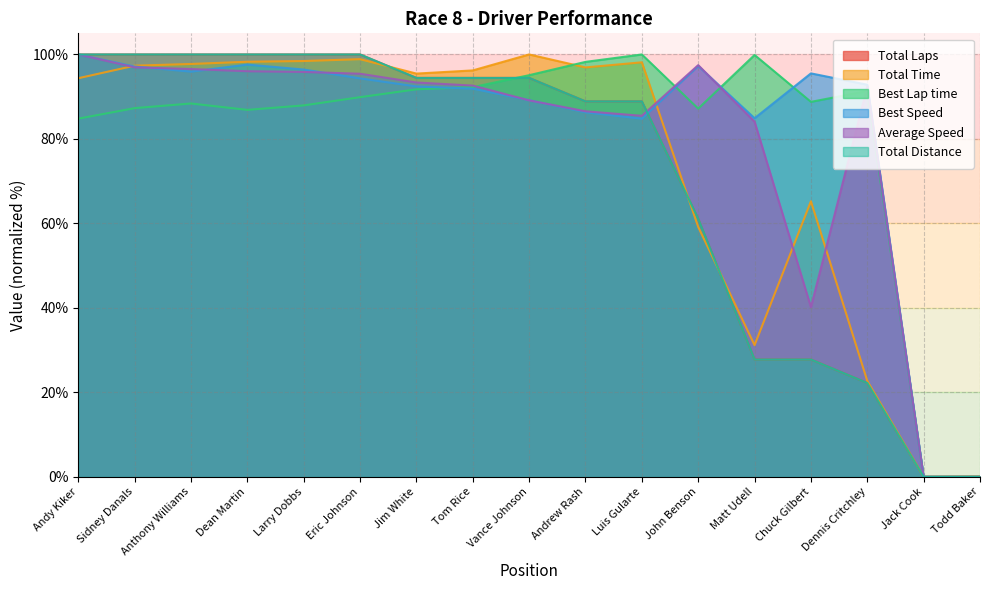

The value of Best Speed at Eric Johnson is 166.8. True or false?

False